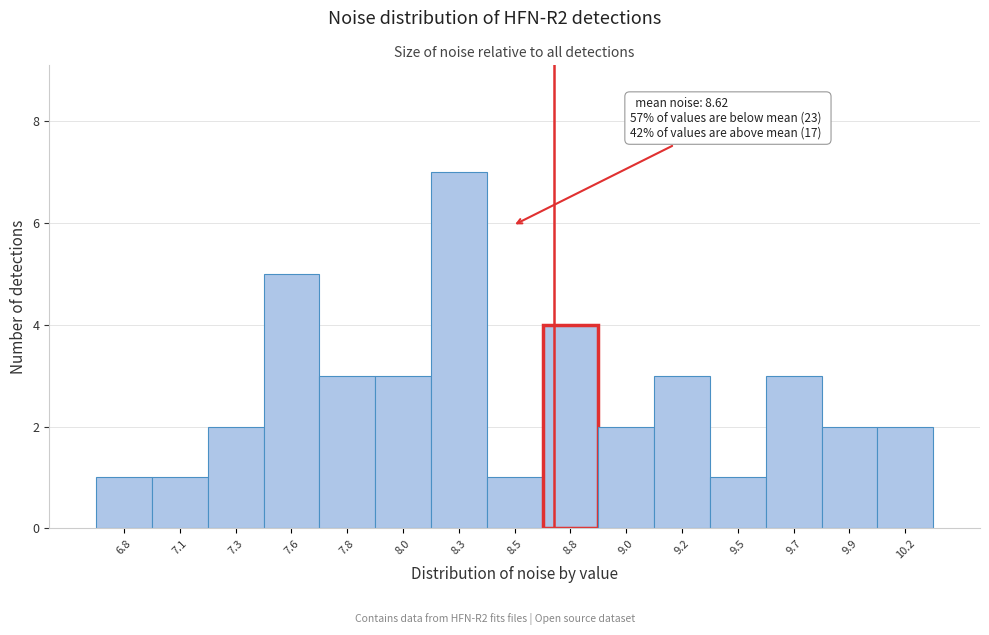

Reading left to right, transcribe all the data shown in this chart.

1	1	2	5	3	3	7	1	4	2	3	1	3	2	2